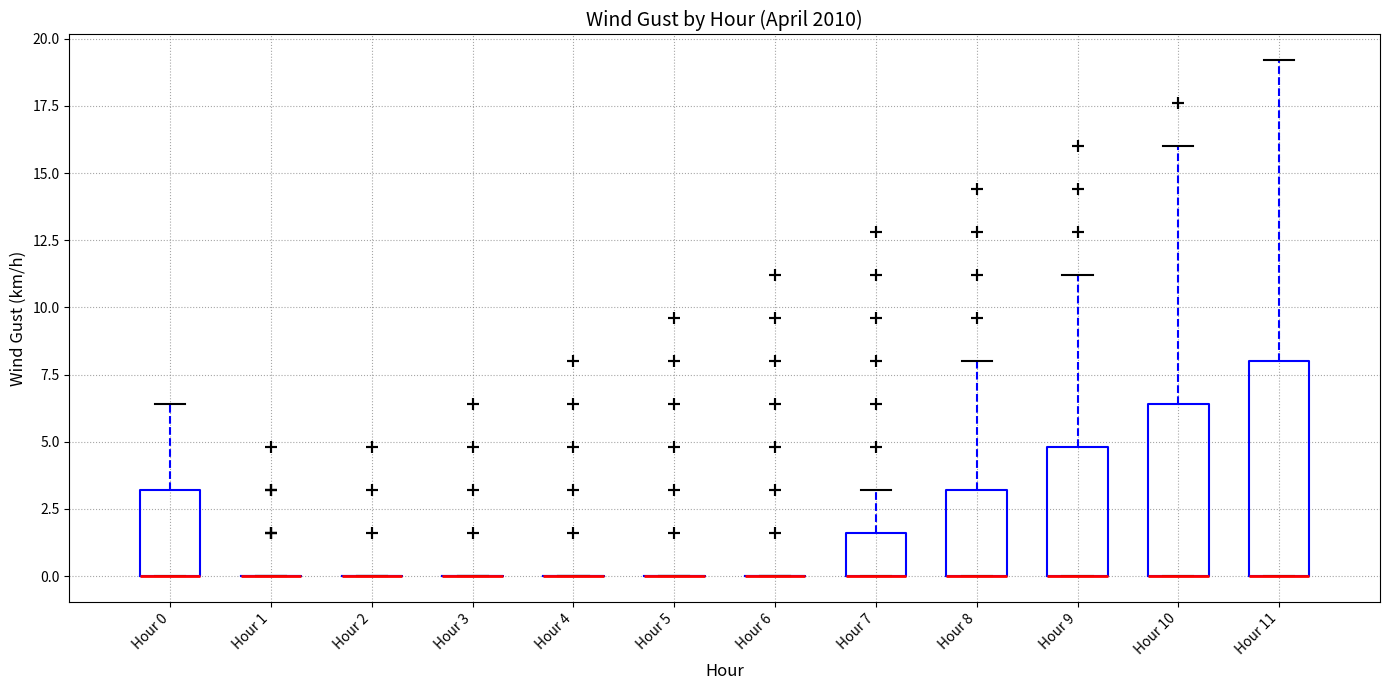

Which box is the tallest, from its lower edge to its upper edge?

Hour 11